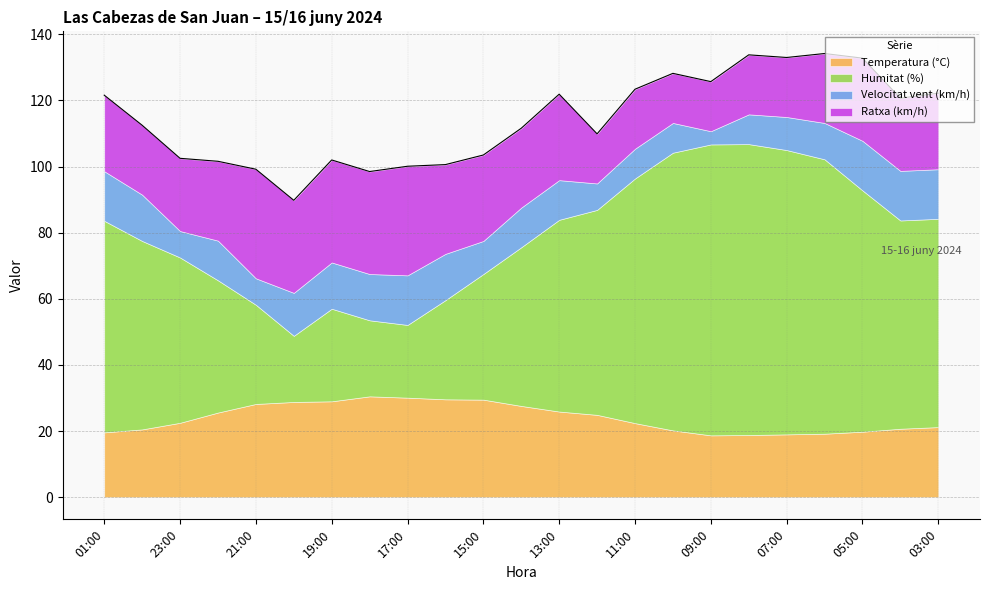

The value of Ratxa (km/h) at 18:00 is 31.0. True or false?

True